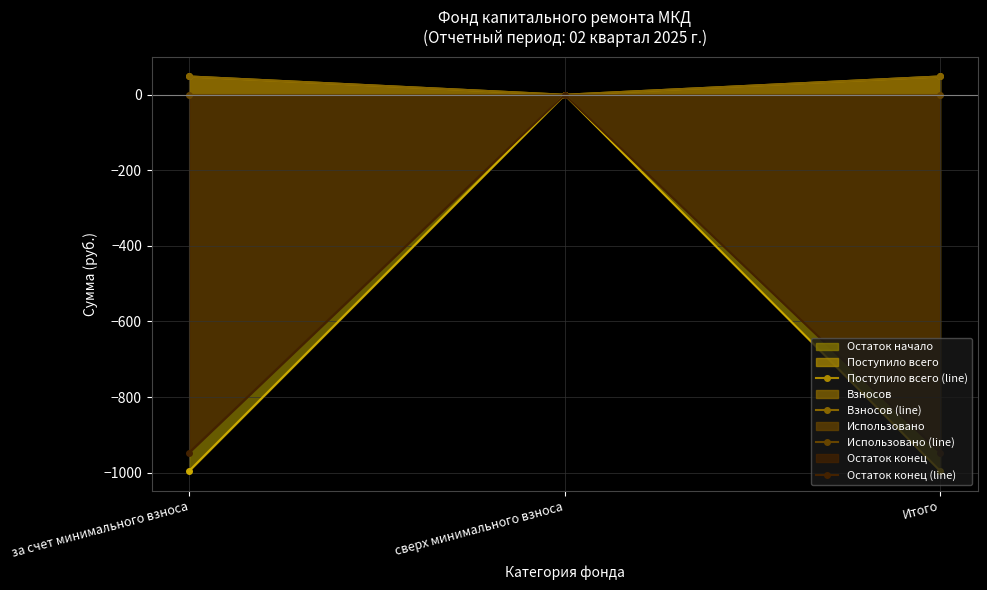

What is the difference between the Взносов (line) values at Итого and сверх минимального взноса?

48.4